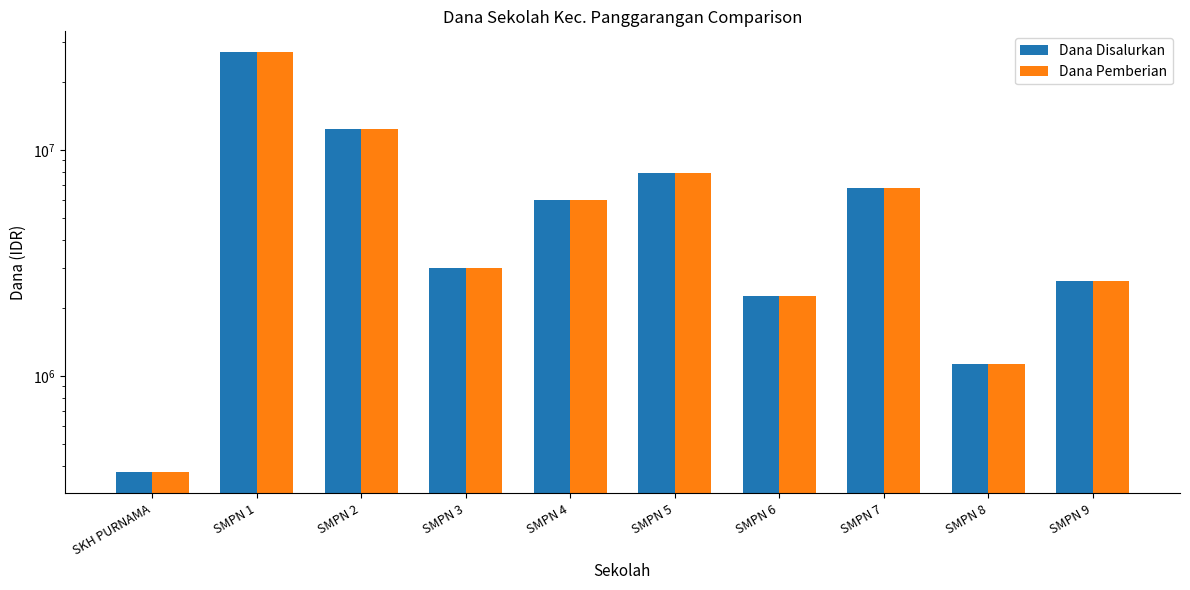

Does the chart contain any negative values?

No